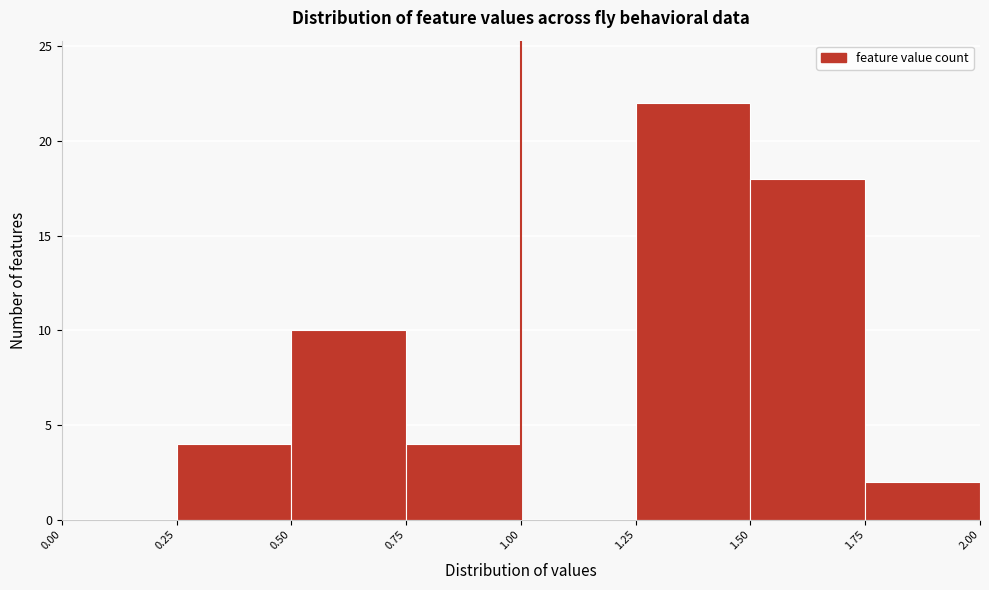

Over which range of the x-axis is the bar tallest?

1.25 to 1.50